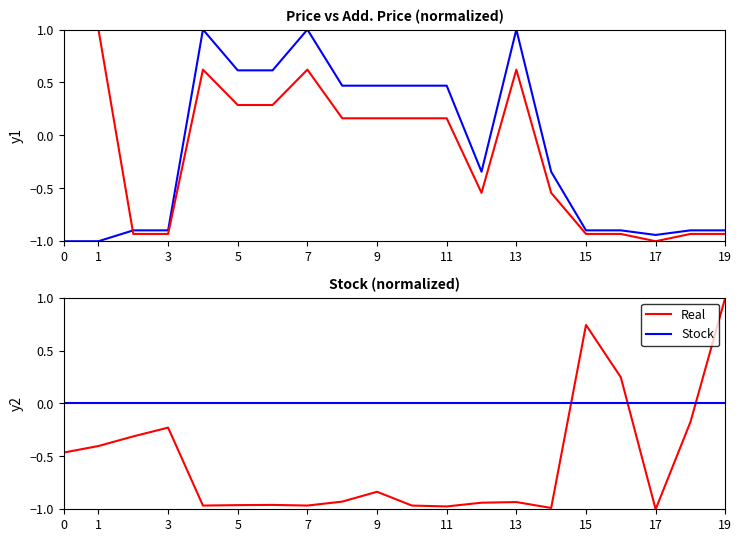

How many intersections are there between Price and Stock?

4